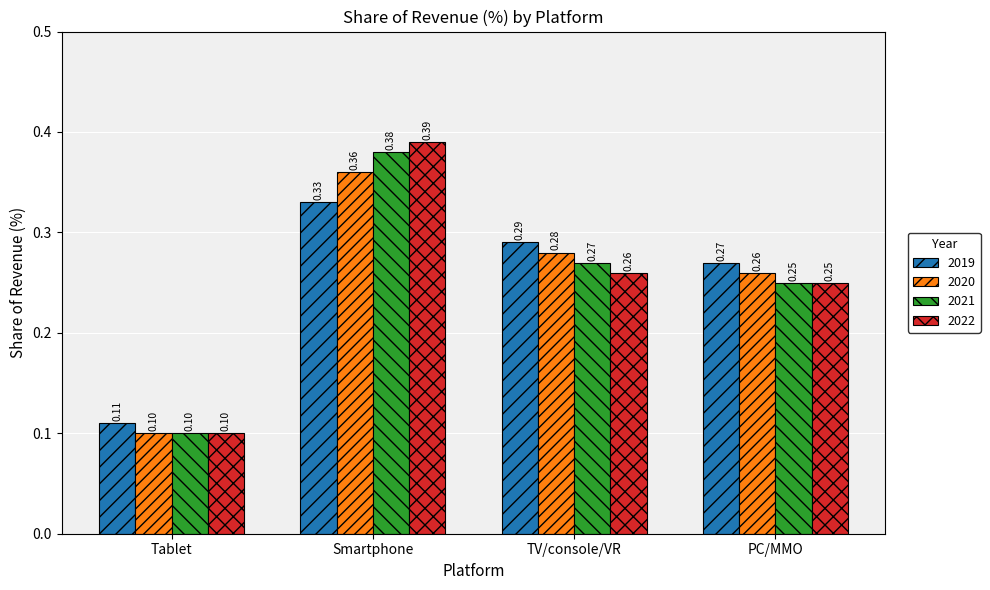

At which label is 2020 closest to 0?

Tablet